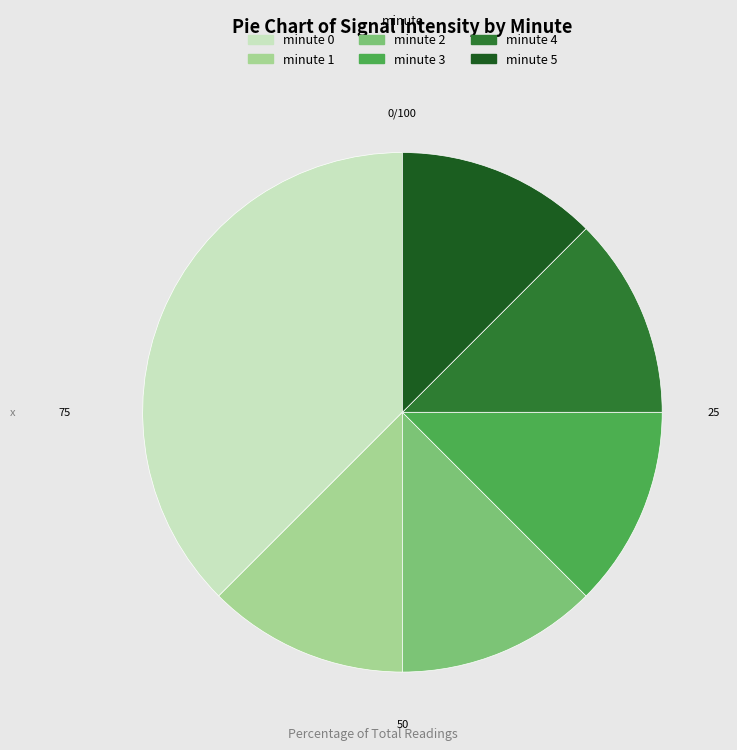

Is it true that minute 0 is 38% of the pie?

True